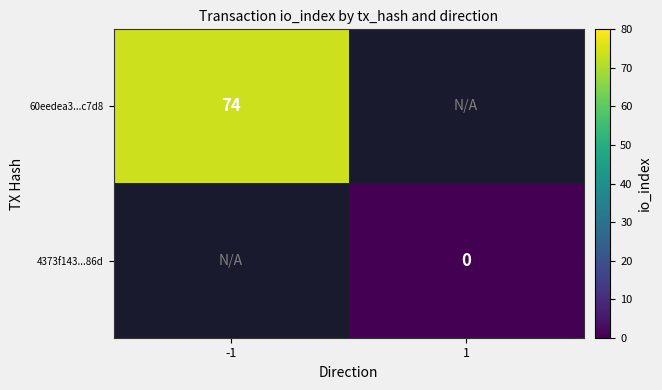

Which category has the lowest value across all series?

1